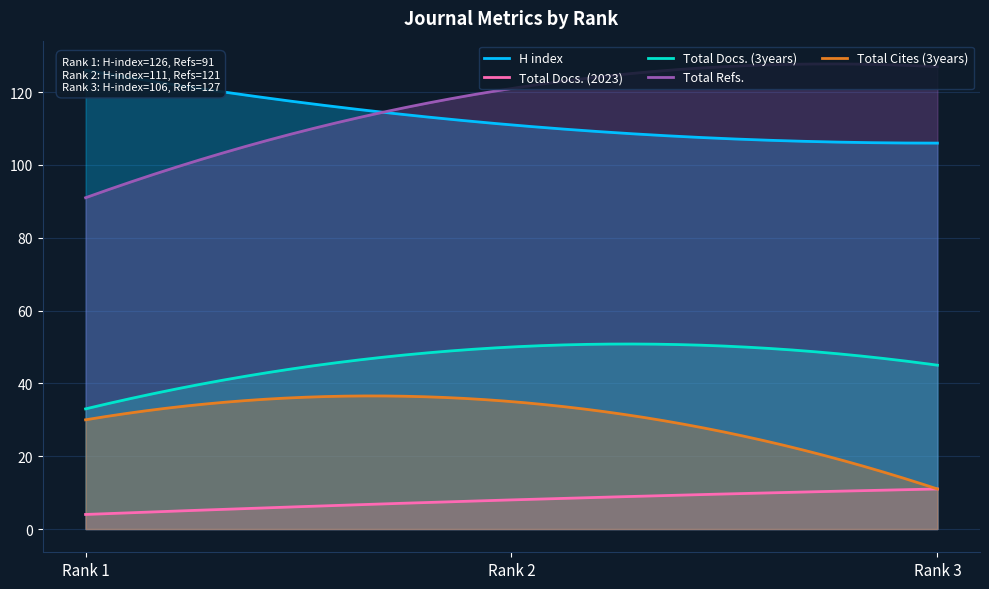

At how many categories does at least one series exceed 60?

3